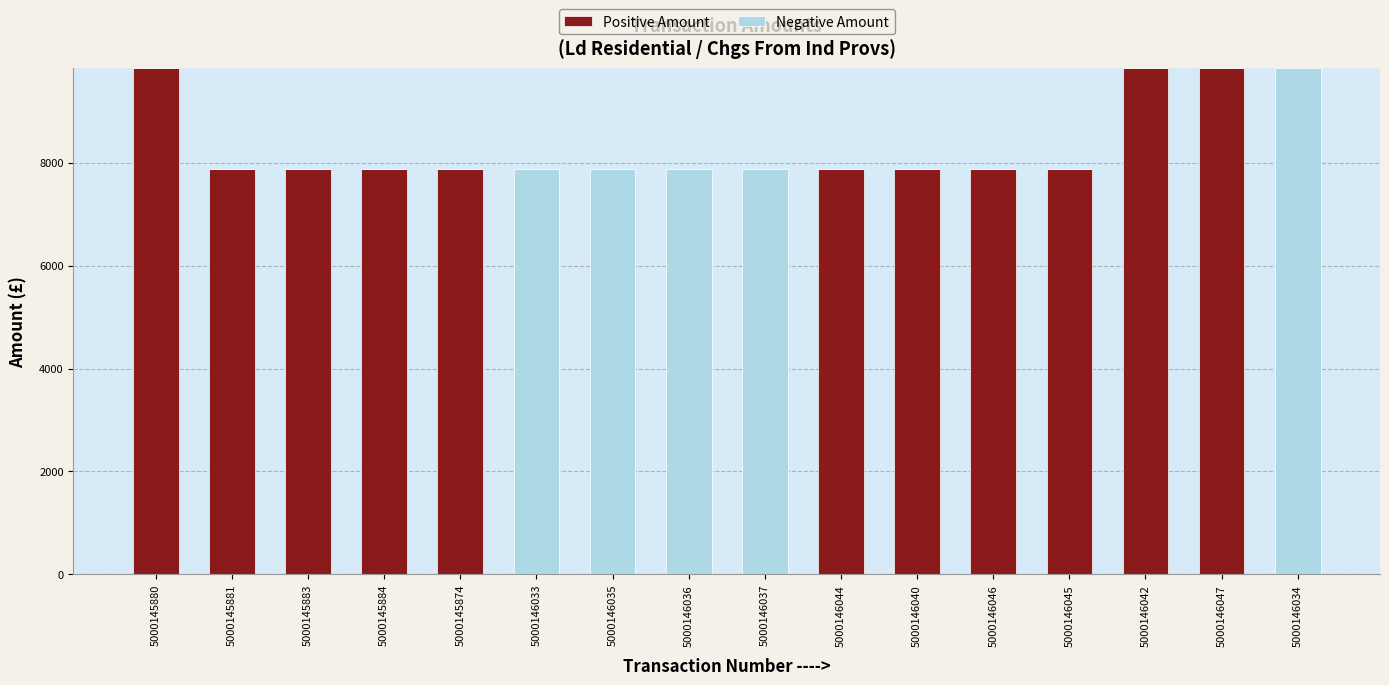

What is the total value across all series at 5000145883?

7869.0